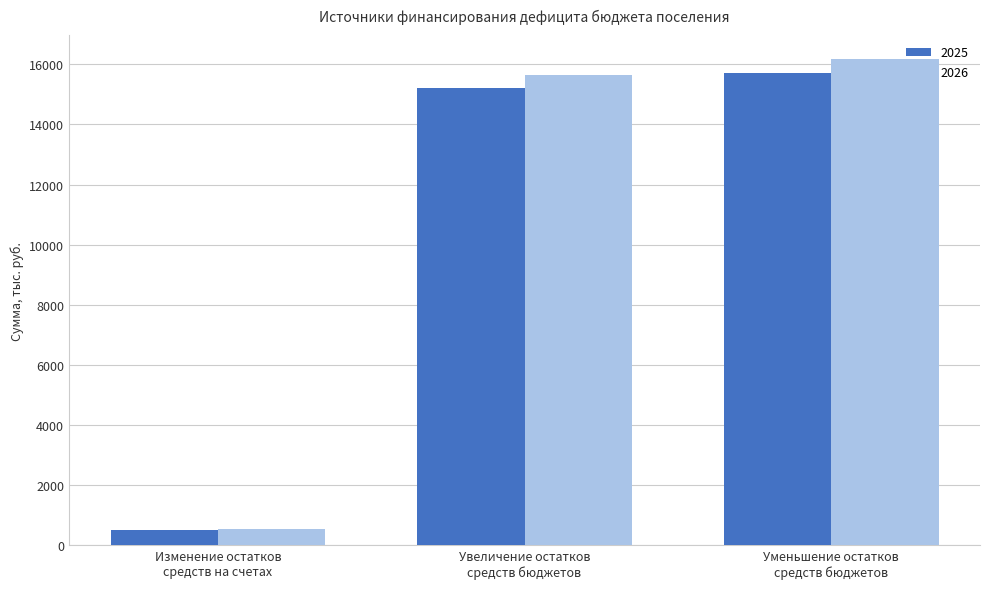

How many data points does each series have?

3